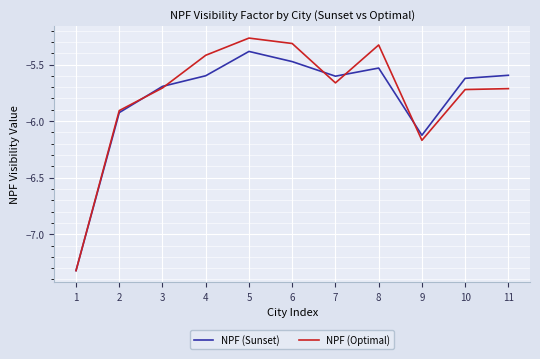

What is the difference between the highest and lowest values at 4?

0.2